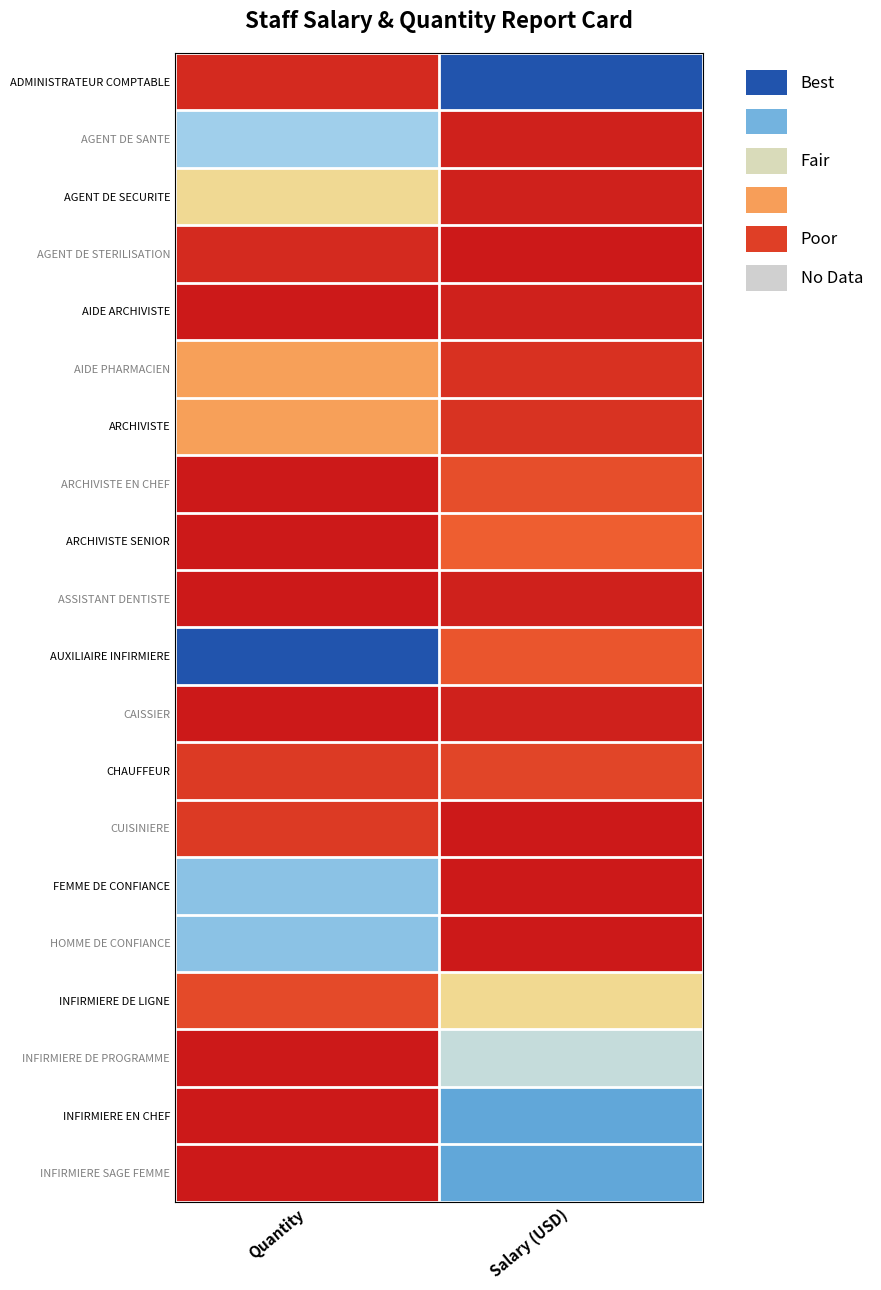

Rank the series by their maximum value, from lowest to highest.

AIDE ARCHIVISTE, ASSISTANT DENTISTE, CAISSIER, AGENT DE STERILISATION, CUISINIERE, CHAUFFEUR, ARCHIVISTE EN CHEF, ARCHIVISTE SENIOR, AIDE PHARMACIEN, ARCHIVISTE, INFIRMIERE DE LIGNE, AGENT DE SECURITE, INFIRMIERE DE PROGRAMME, AGENT DE SANTE, FEMME DE CONFIANCE, HOMME DE CONFIANCE, INFIRMIERE EN CHEF, INFIRMIERE SAGE FEMME, ADMINISTRATEUR COMPTABLE, AUXILIAIRE INFIRMIERE